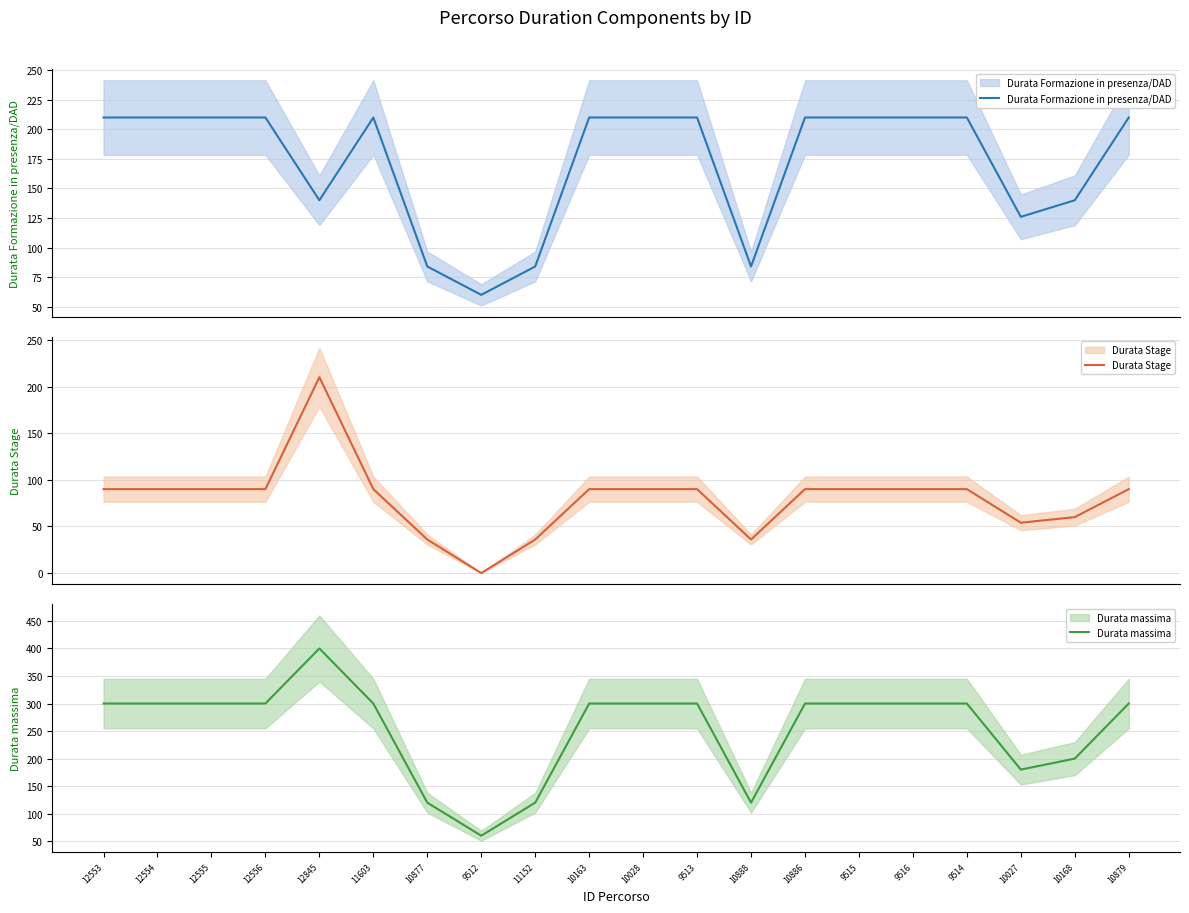

Reading left to right, list all the values displayed in this chart.

Durata Formazione in presenza/DAD: 210	210	210	210	140	210	84	60	84	210	210	210	84	210	210	210	210	126	140	210
Durata Stage: 90	90	90	90	210	90	36	0	36	90	90	90	36	90	90	90	90	54	60	90
Durata massima: 300	300	300	300	400	300	120	60	120	300	300	300	120	300	300	300	300	180	200	300